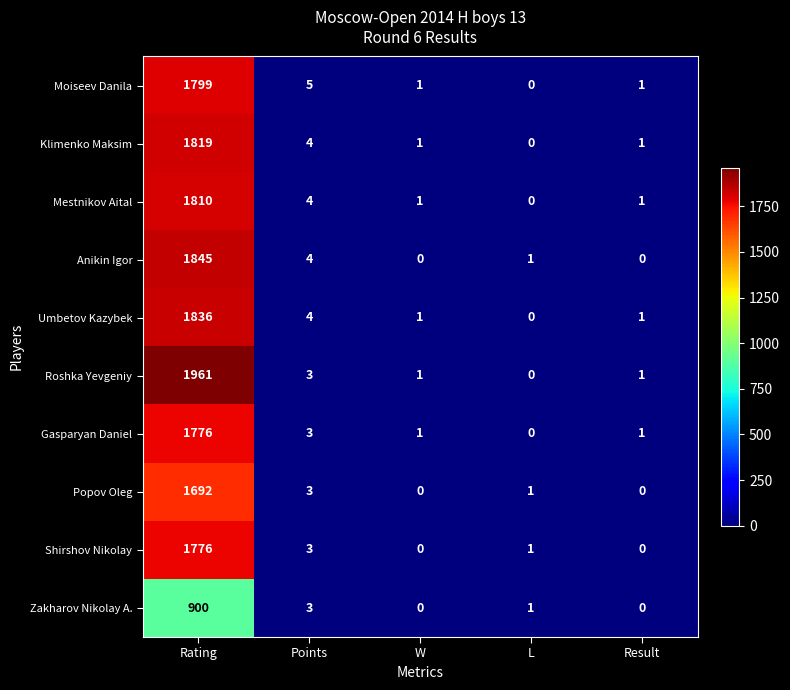

At which label is Mestnikov Aital closest to 905?

Points